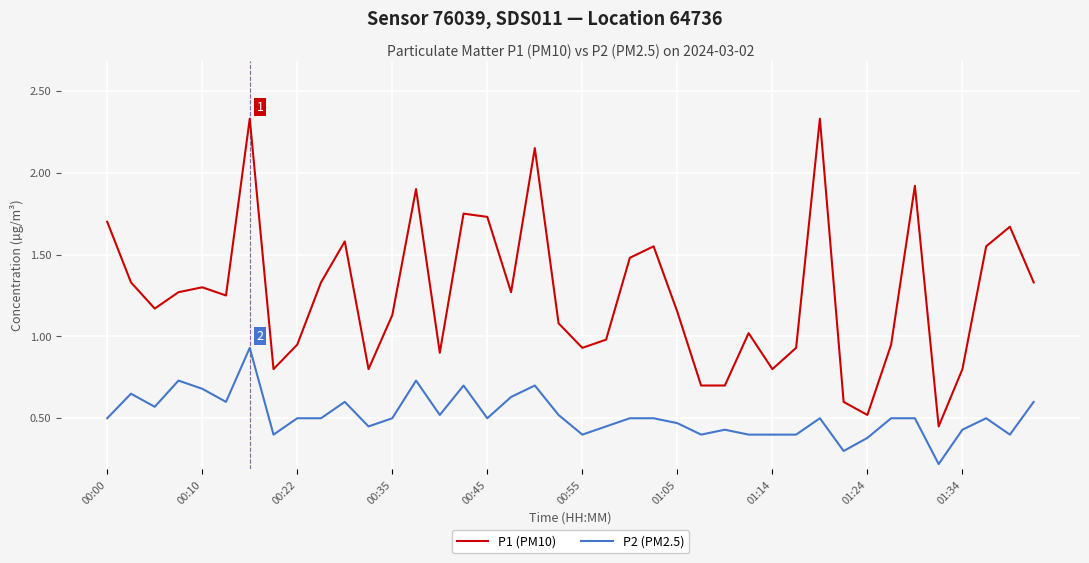

At how many categories does at least one series exceed 0?

40